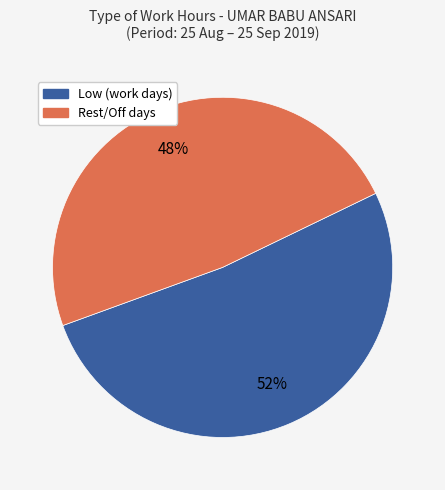

Count the number of slices in the pie.

2